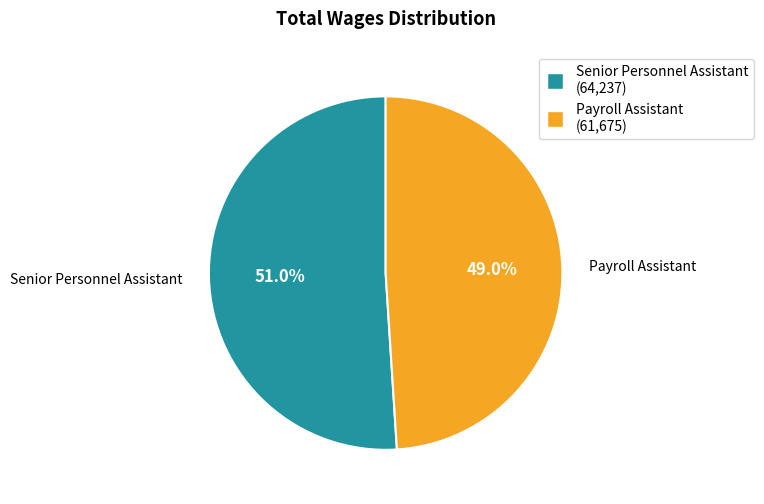

To the nearest percent, what is the difference between the largest and smallest slice percentages?

2%